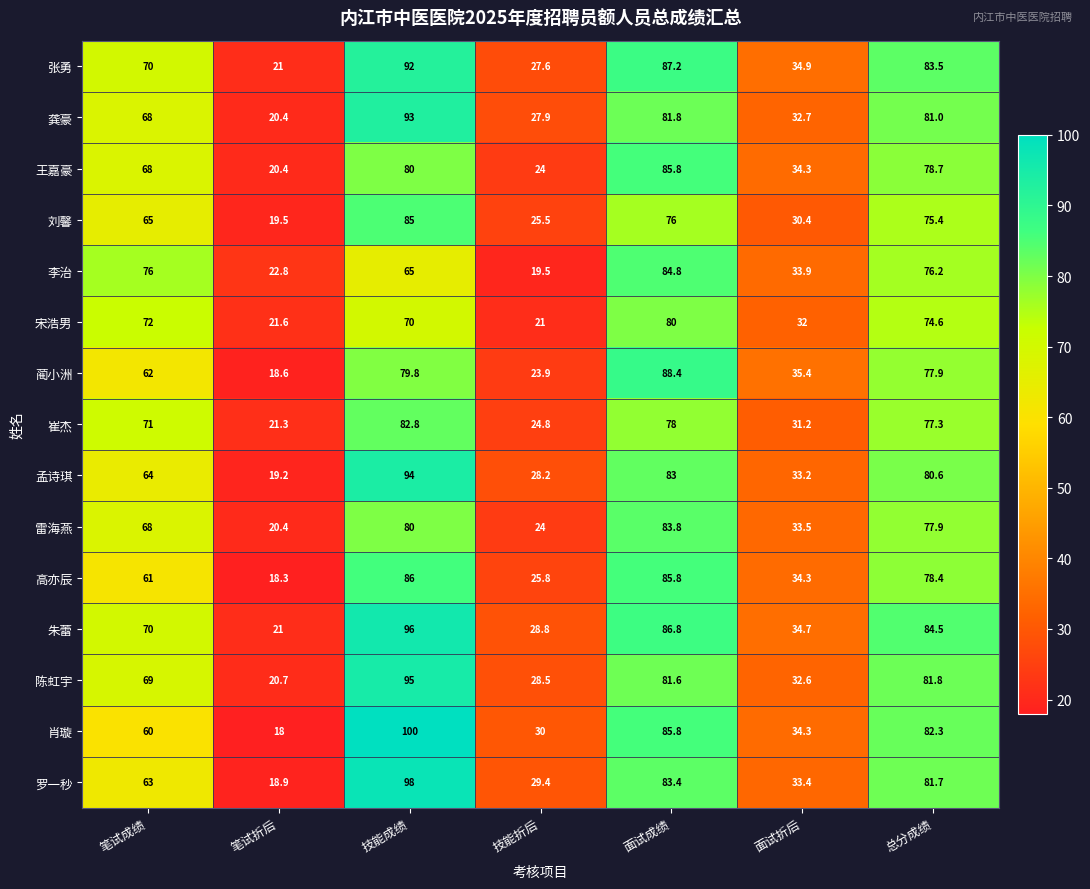

List the series in order of their peak value, lowest first.

宋浩男, 崔杰, 雷海燕, 李治, 刘馨, 王嘉豪, 高亦辰, 蔺小洲, 张勇, 龚豪, 孟诗琪, 陈虹宇, 朱蕾, 罗一秒, 肖璇